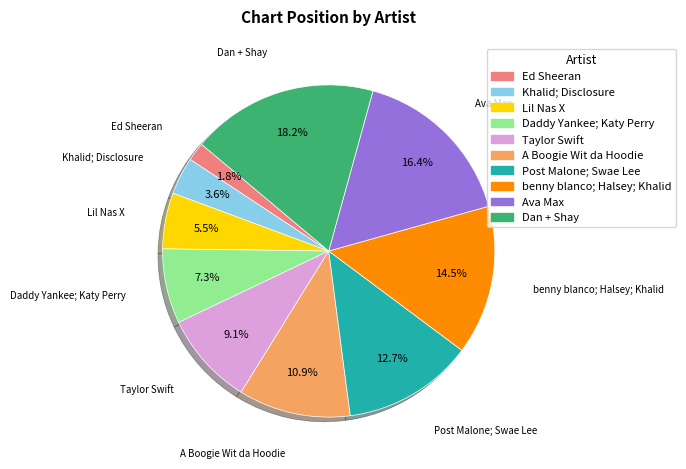

To the nearest percent, what is the difference between the largest and smallest slice percentages?

16%